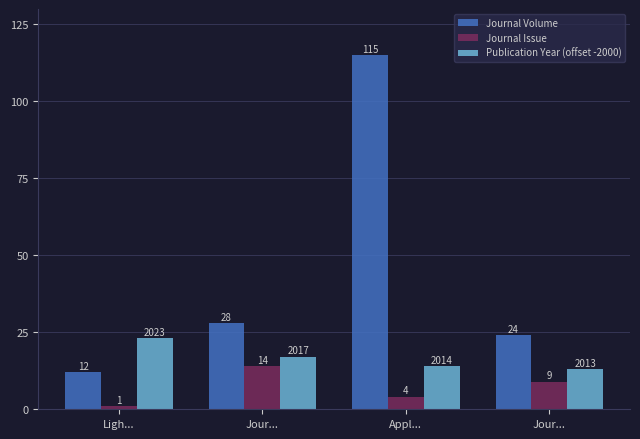

What is the difference between the maximum and second lowest values in the Journal Issue series?

10